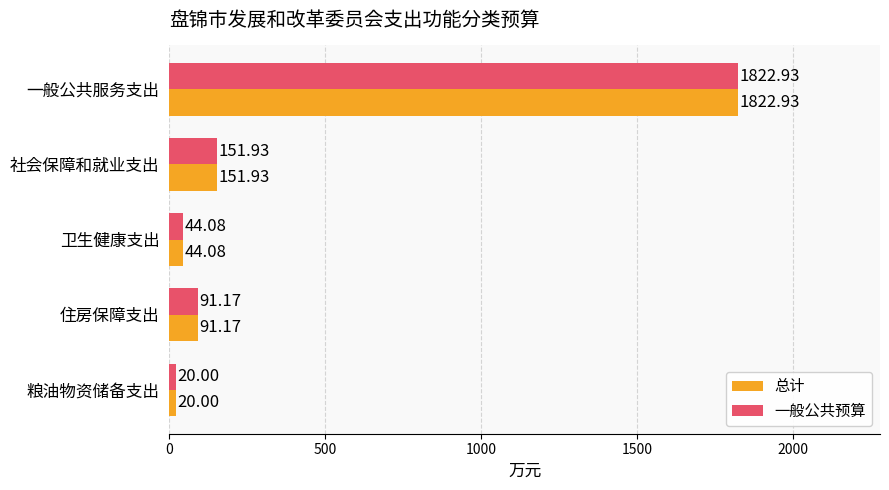

At which category is the sum across all series the highest?

一般公共服务支出